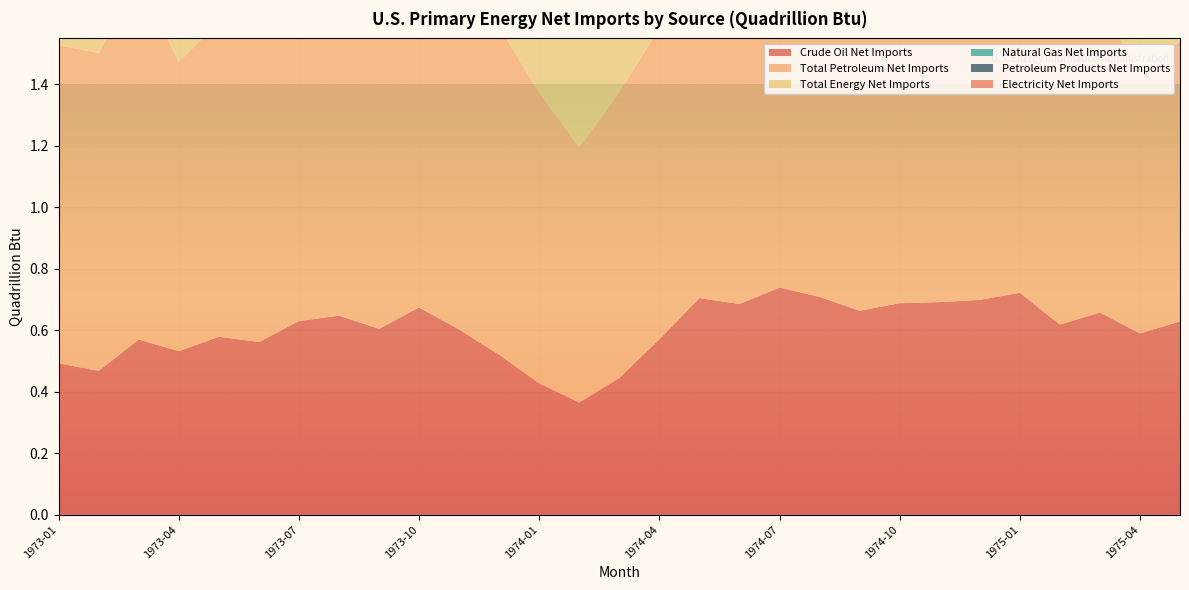

Reading right to left, what are all the values shown in this chart?

Crude Oil Net Imports: 0.6	0.6	0.7	0.6	0.7	0.7	0.7	0.7	0.7	0.7	0.7	0.7	0.7	0.6	0.4	0.4	0.4	0.5	0.6	0.7	0.6	0.6	0.6	0.6	0.6	0.5	0.6	0.5	0.5
Total Petroleum Net Imports: 0.9	0.9	1.0	1.0	1.2	1.2	1.2	1.1	1.0	1.1	1.1	1.1	1.1	1.0	0.9	0.8	0.9	1.1	1.2	1.2	1.1	1.2	1.1	1.0	1.0	0.9	1.2	1.0	1.0
Total Energy Net Imports: 0.8	0.8	0.9	0.9	1.2	1.2	1.1	1.0	1.0	1.1	1.1	1.0	1.1	1.0	0.9	0.8	1.0	1.0	1.1	1.1	1.1	1.1	1.1	1.0	1.0	0.9	1.2	1.0	1.0
Natural Gas Net Imports: 0.1	0.1	0.1	0.1	0.1	0.1	0.1	0.1	0.1	0.1	0.1	0.1	0.1	0.1	0.1	0.1	0.1	0.1	0.1	0.1	0.1	0.1	0.1	0.1	0.1	0.1	0.1	0.1	0.1
Petroleum Products Net Imports: 0.3	0.3	0.3	0.4	0.5	0.5	0.5	0.4	0.4	0.4	0.4	0.4	0.4	0.4	0.5	0.5	0.5	0.5	0.6	0.5	0.5	0.5	0.5	0.4	0.4	0.4	0.6	0.6	0.5
Electricity Net Imports: 0.0	0.0	0.0	0.0	0.0	0.0	0.0	0.0	0.0	0.0	0.0	0.0	0.0	0.0	0.0	0.0	0.0	0.0	0.0	0.0	0.0	0.0	0.0	0.0	0.0	0.0	0.0	0.0	0.0